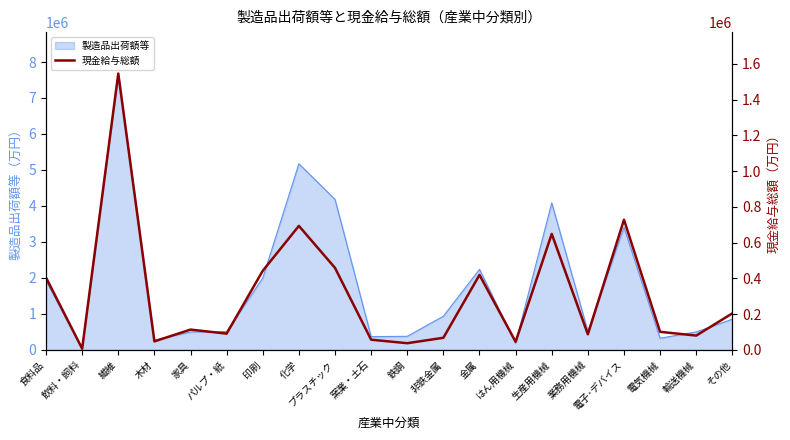

What is the minimum value shown in the chart?

6649